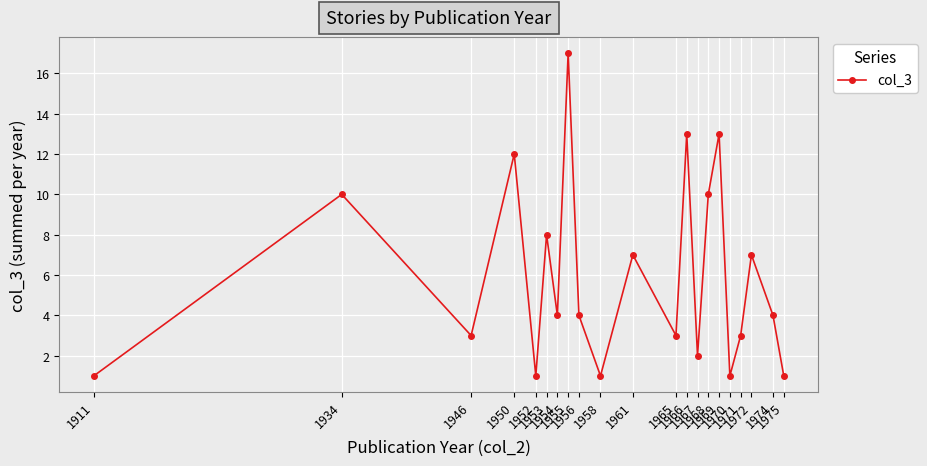

The chart shows a value of 9 at 1966. True or false?

False